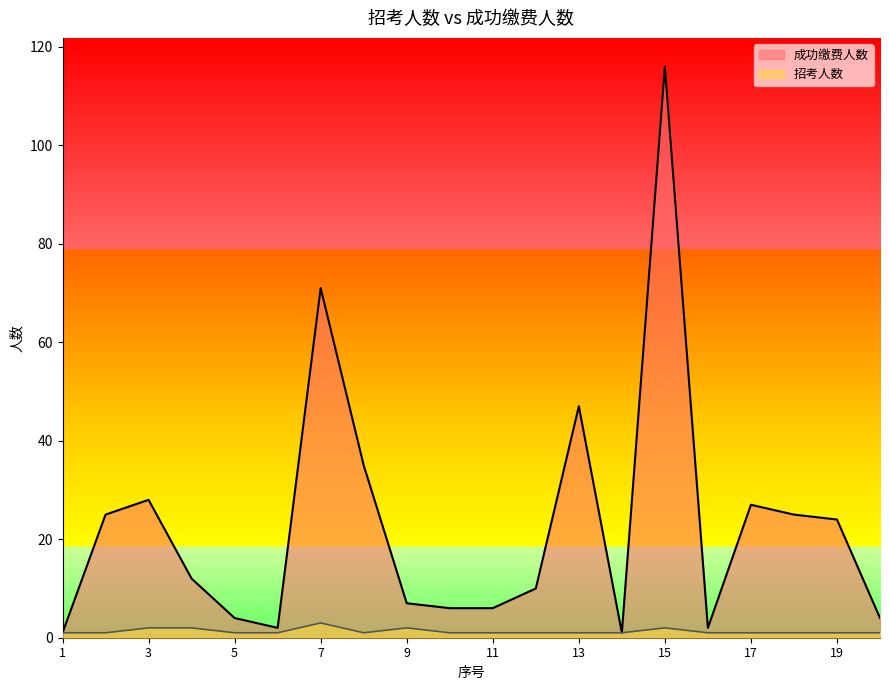

How many data points in 成功缴费人数 are less than 12?

10